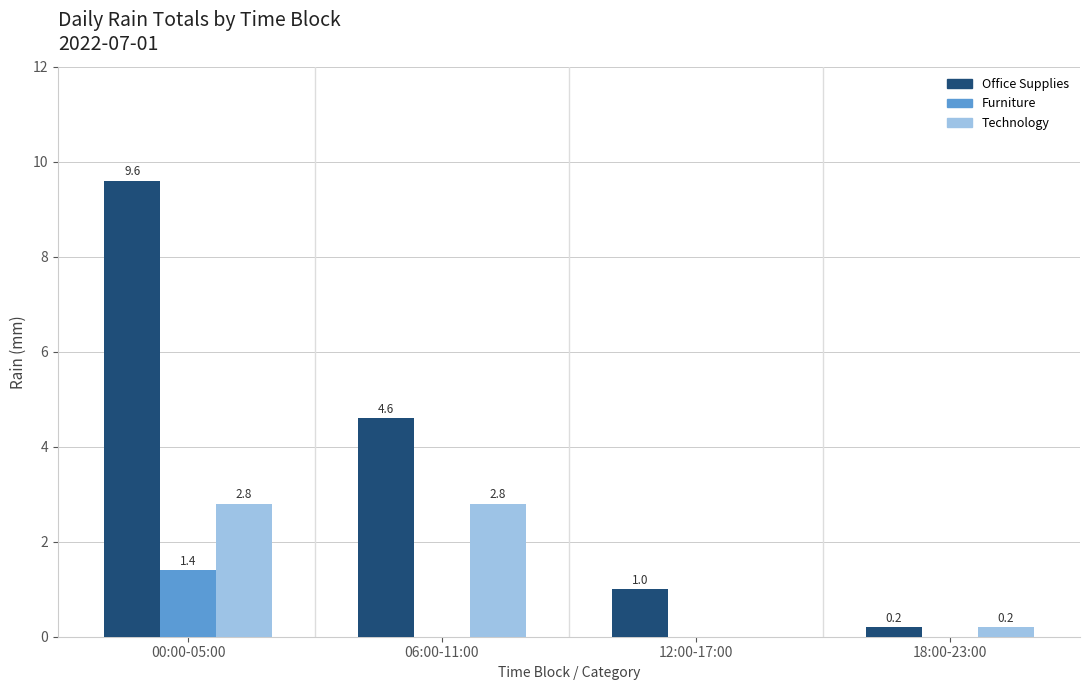

Which series changed the most between 06:00-11:00 and 18:00-23:00?

Office Supplies